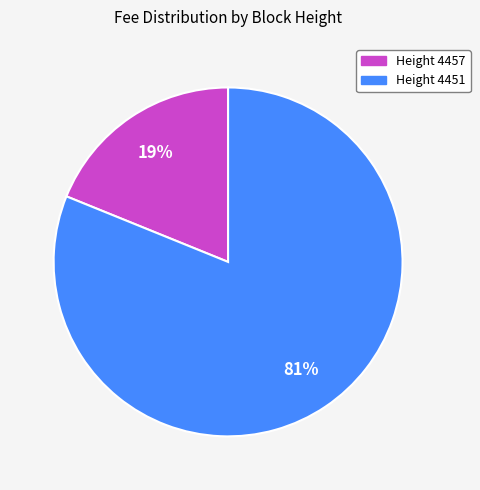

Do Height 4451 and Height 4457 together represent more than half of the pie?

Yes